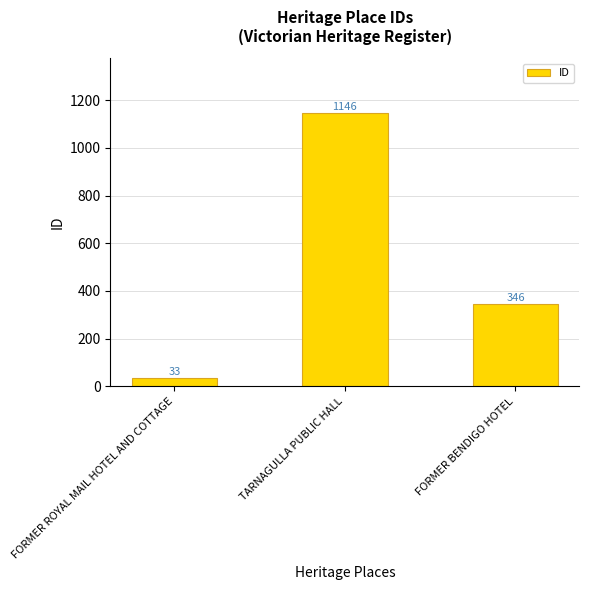

How many data points does each series have?

3